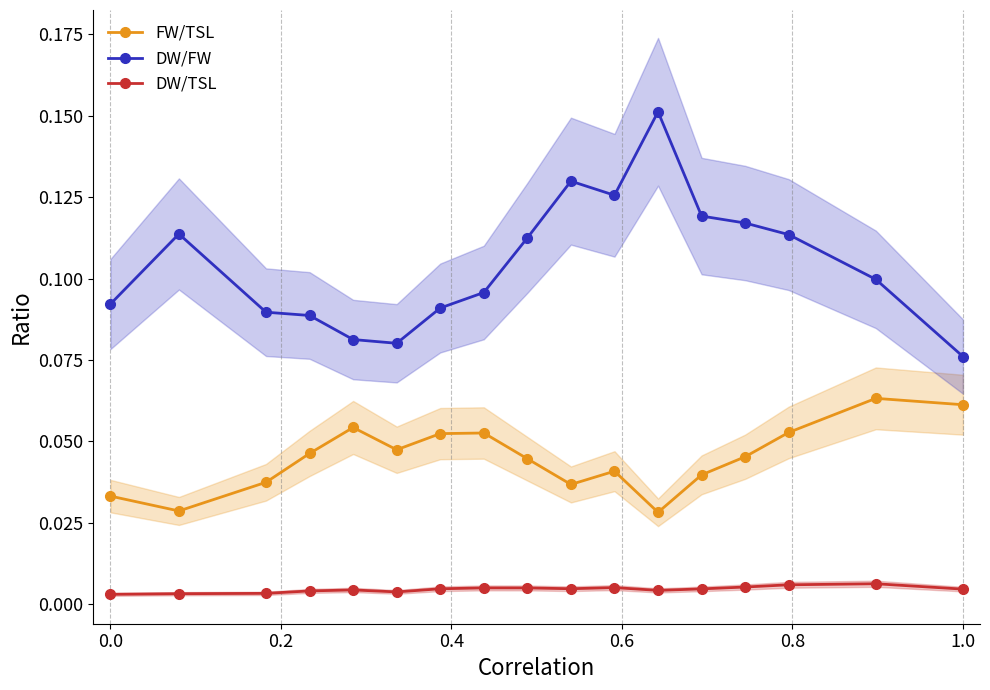

What is the value of the DW/FW point at the 11th from the left?

0.1